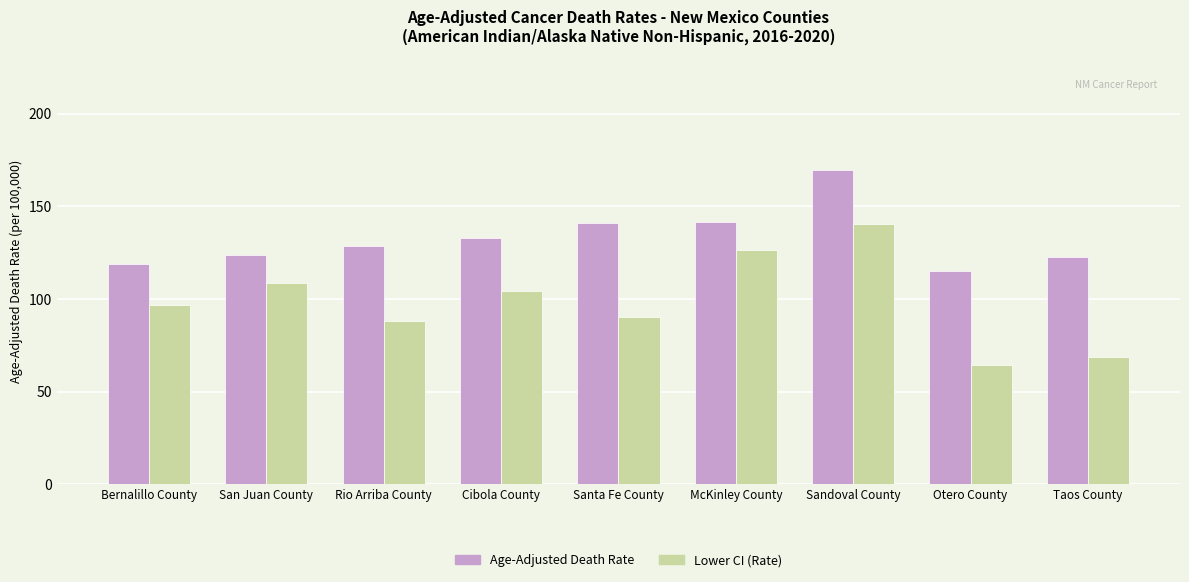

List the series in order of their overall mean, highest first.

Age-Adjusted Death Rate, Lower CI (Rate)